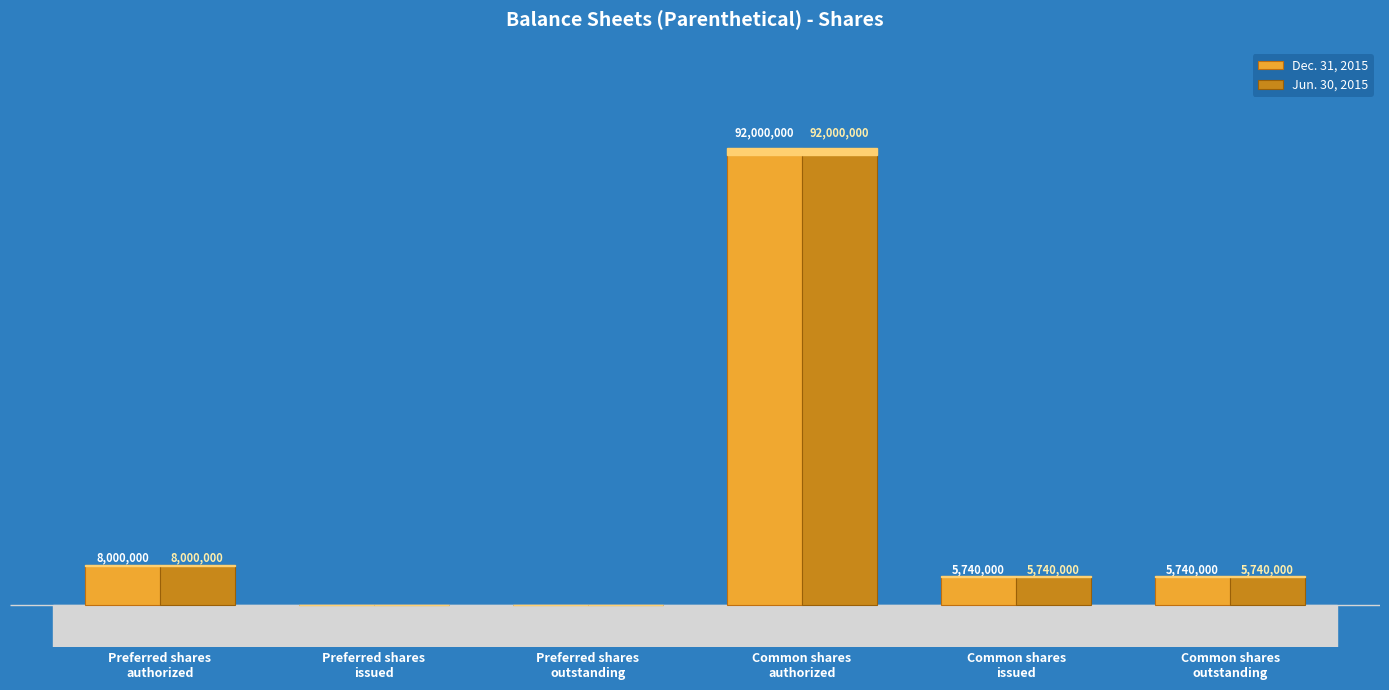

Are the bars grouped side by side (vs. stacked)?

Yes